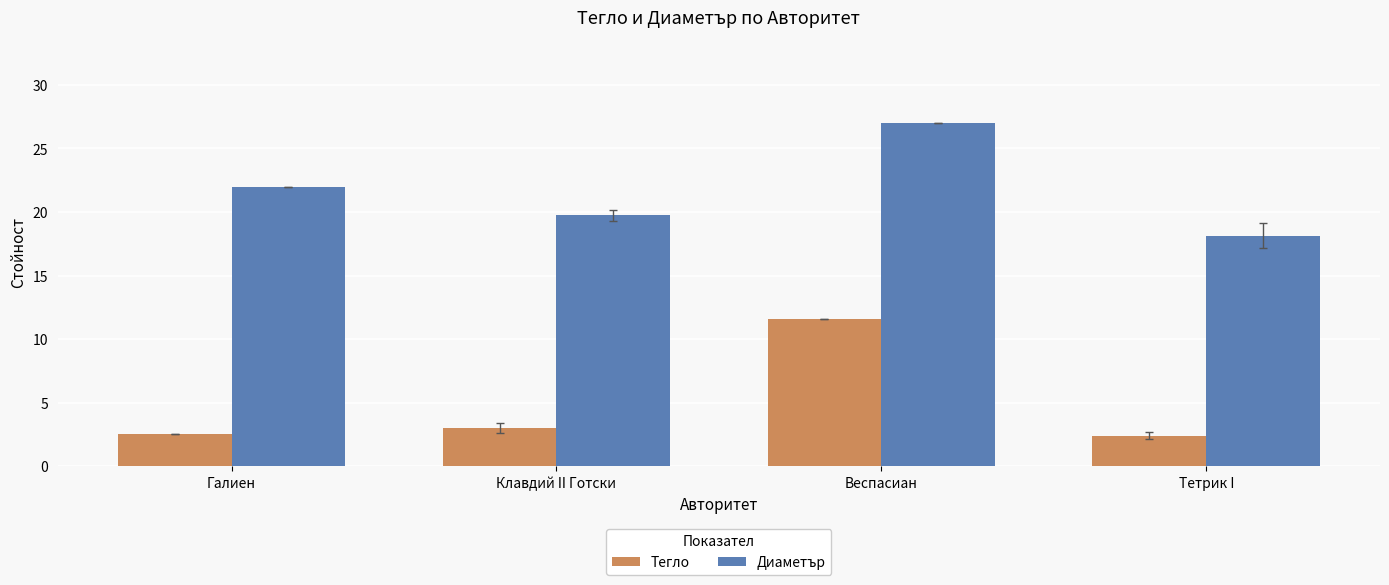

List the series in order of their overall mean, highest first.

Диаметър, Тегло